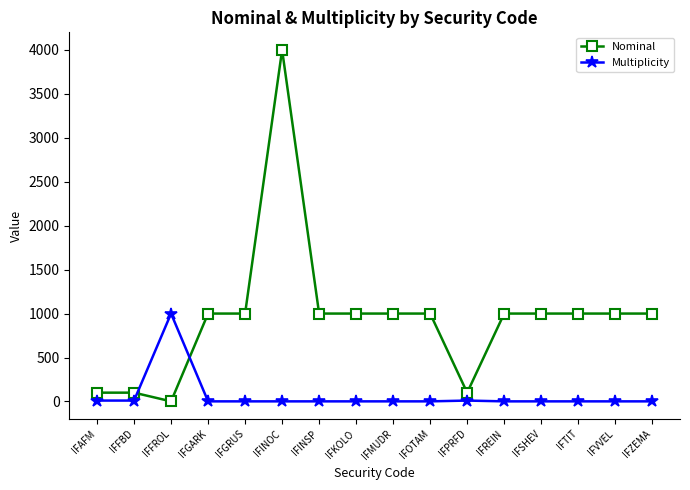

At which label does Multiplicity reach its peak?

IFFROL